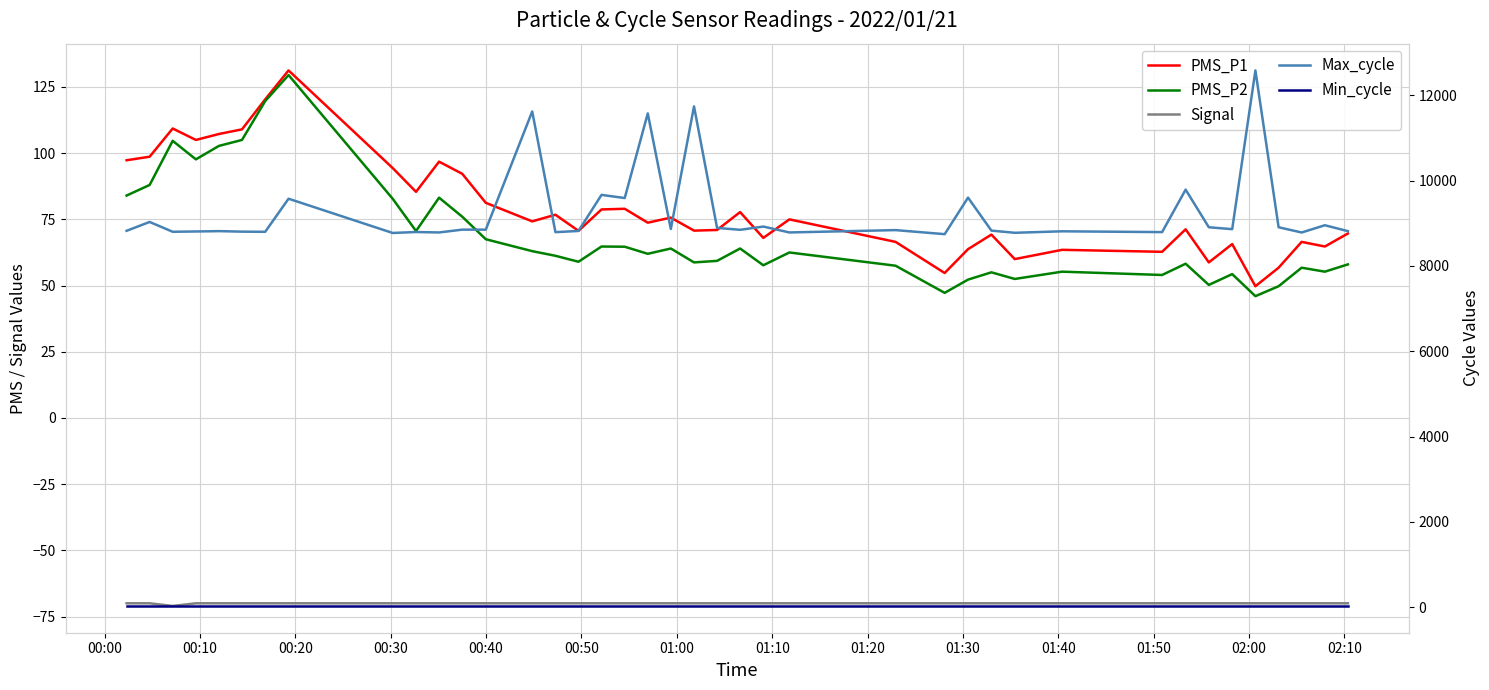

What is the difference between the maximum and minimum values in the Signal series?

1.0